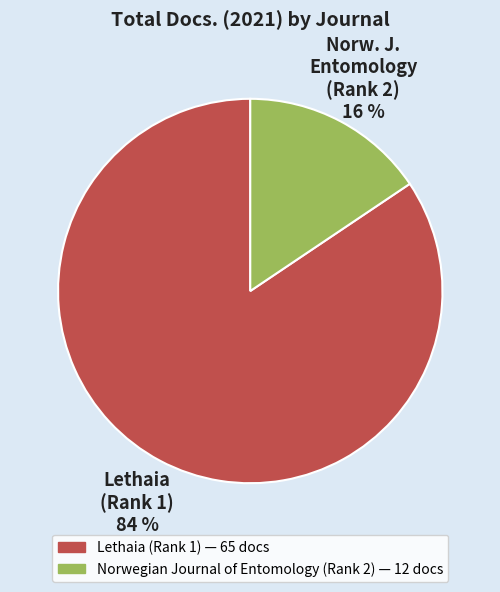

To the nearest percent, what is the average slice percentage?

50%